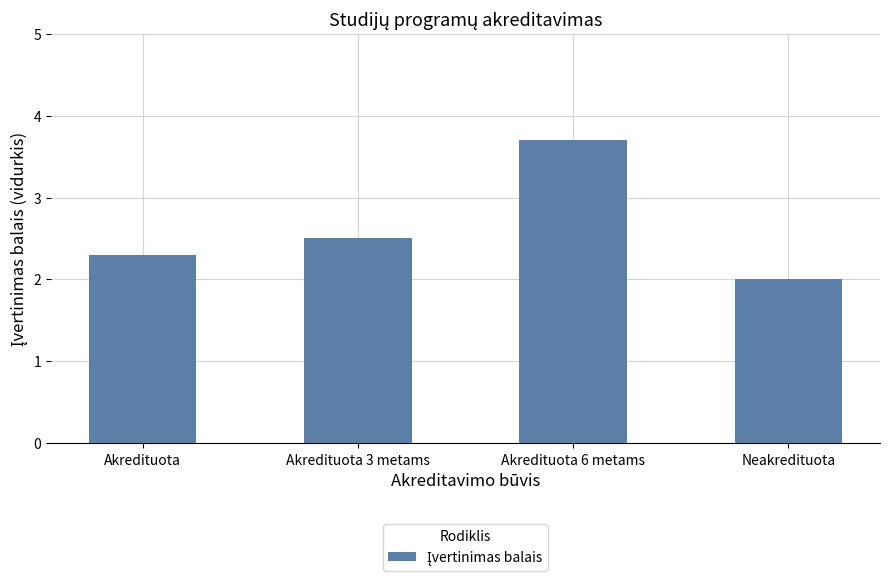

What is the change in value from Akredituota 6 metams to Neakredituota?

-1.7